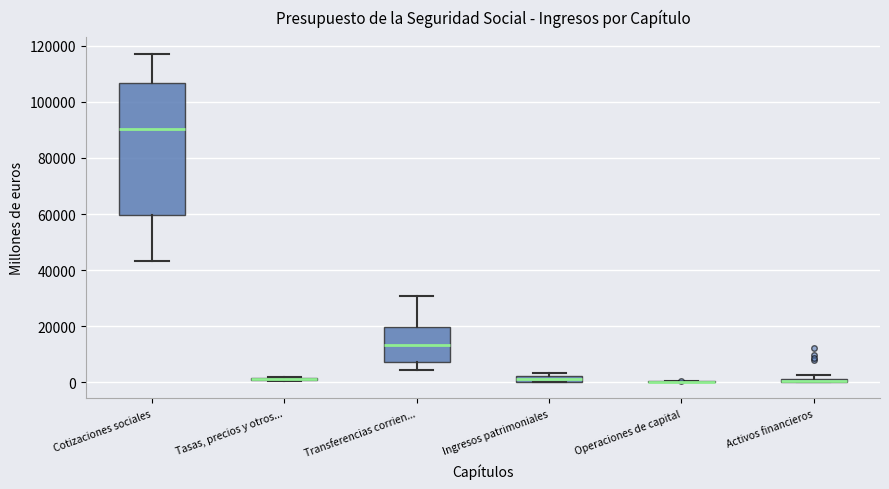

Which box is the tallest, from its lower edge to its upper edge?

Cotizaciones sociales